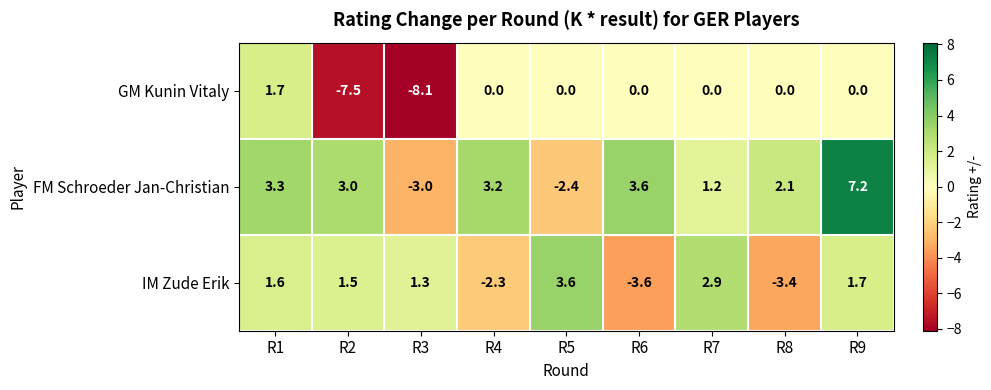

True or false: IM Zude Erik has a value of 1.2 at R9.

False